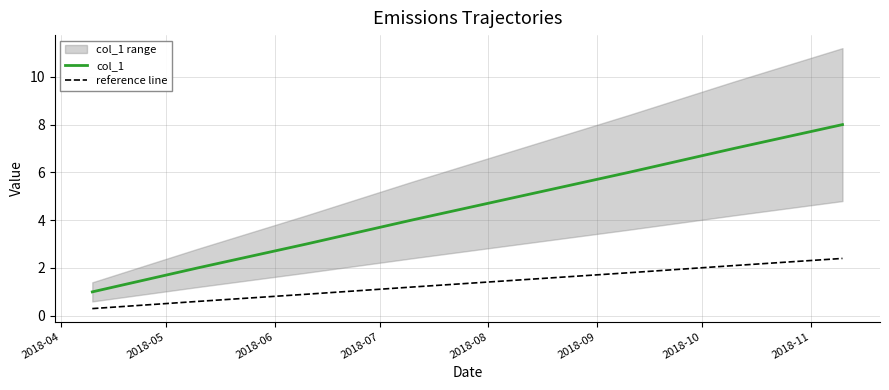

At which category is the sum across all series the highest?

2018-11